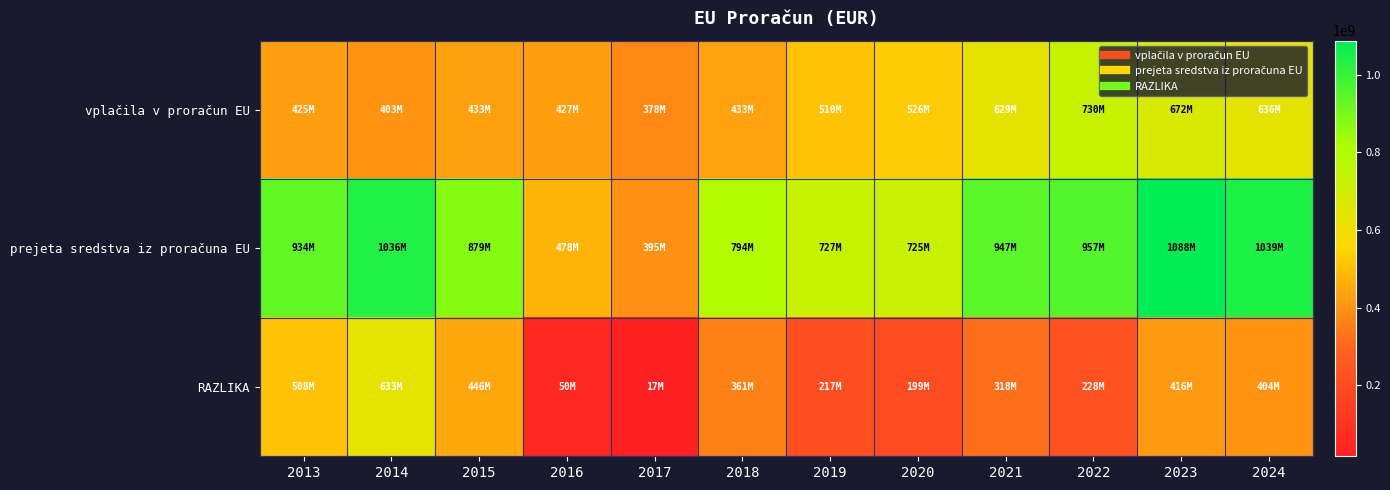

What is the difference between the highest and lowest values at 2014?

633332458